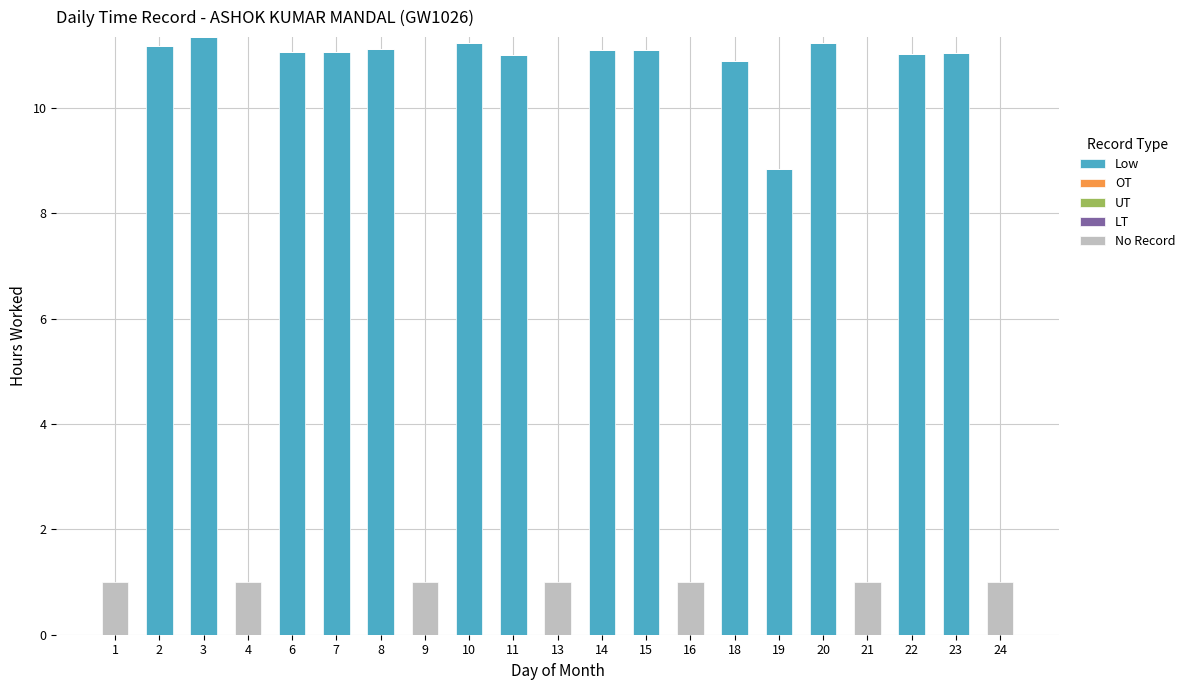

Is it true that Low equals 2.3 at 18?

False